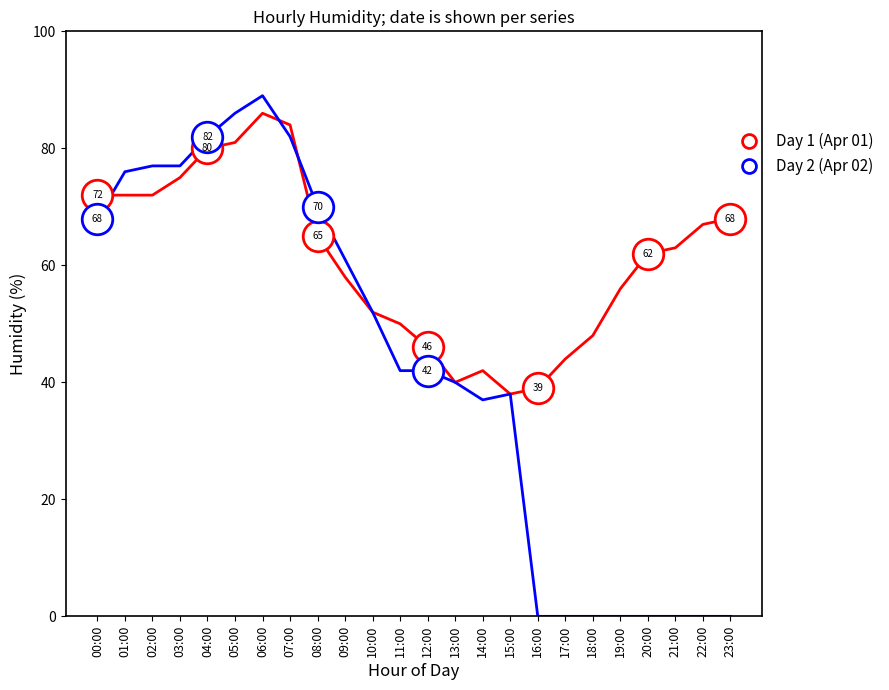

What is the total value across all series at 18:00?

48